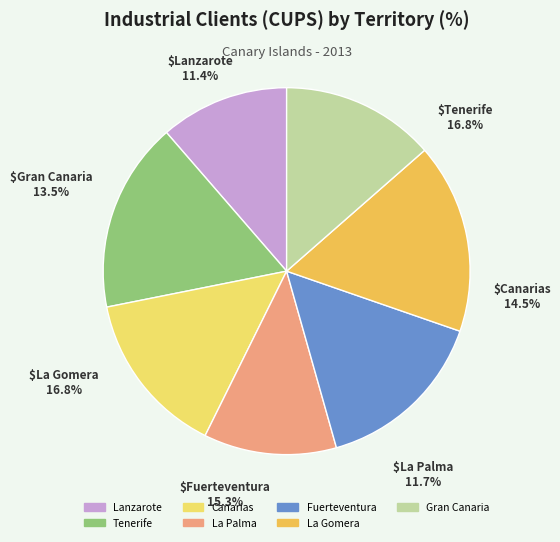

Rank the categories by value from highest to lowest.

Tenerife, La Gomera, Fuerteventura, Canarias, Gran Canaria, La Palma, Lanzarote